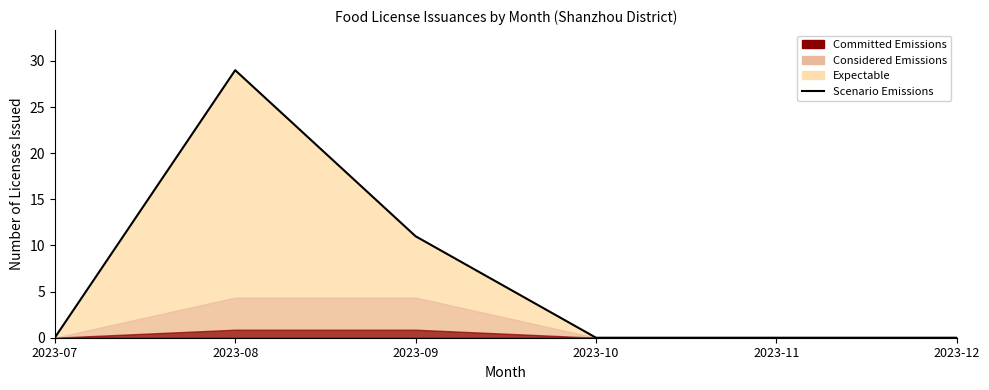

At which label is the value closest to 14?

2023-09